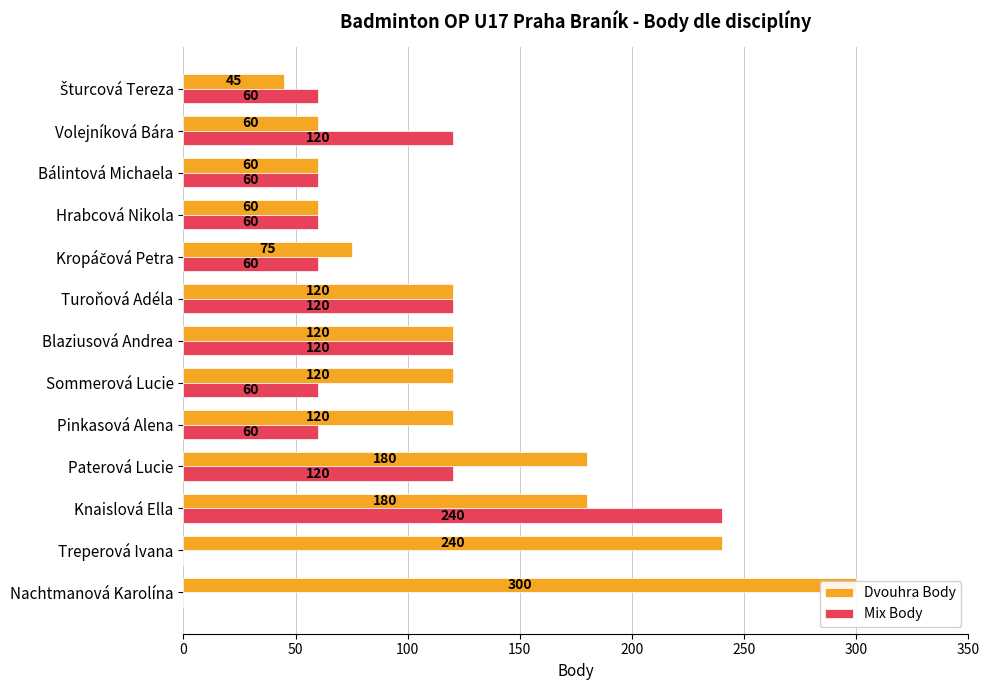

What are all the series names shown in the legend?

Dvouhra Body, Mix Body